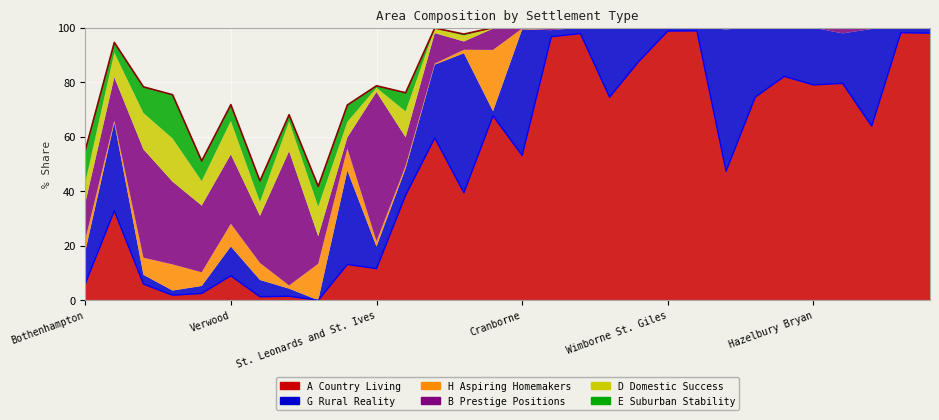

Which series changed the most between 25 and 27?

A Country Living line